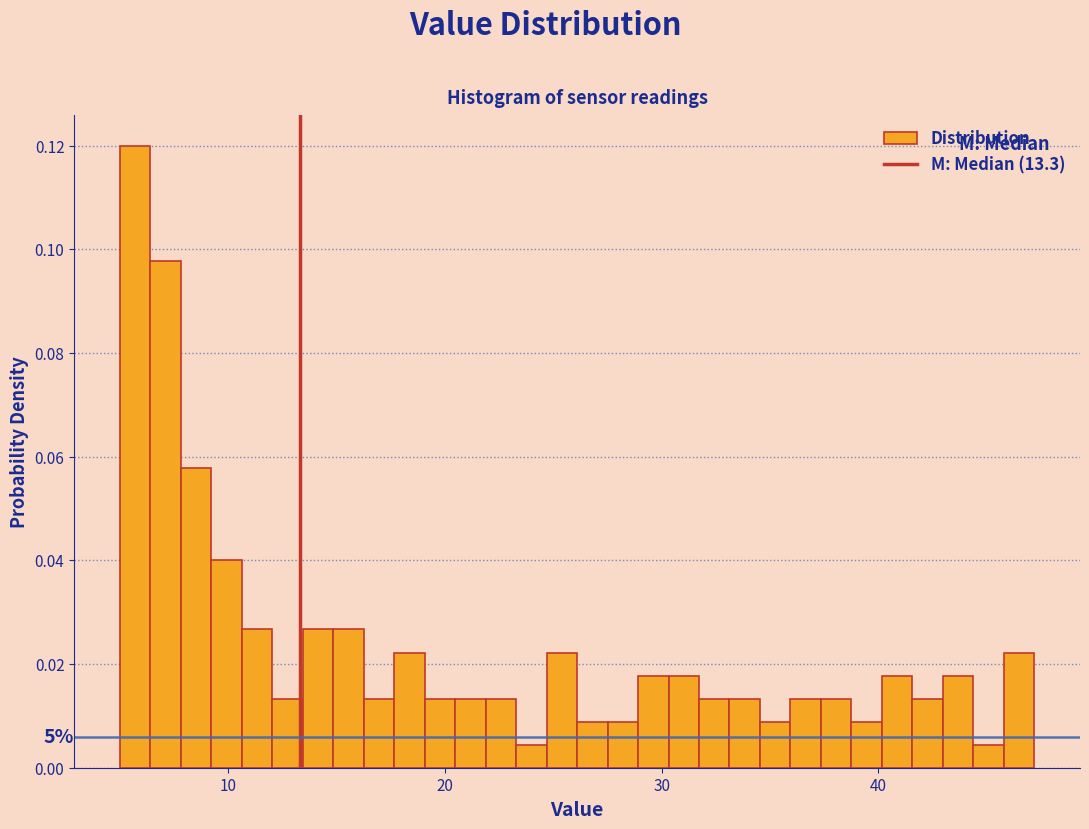

Around what value on the x-axis is the tallest bar? Give the approximate position of its centre, as read against the axis.

6